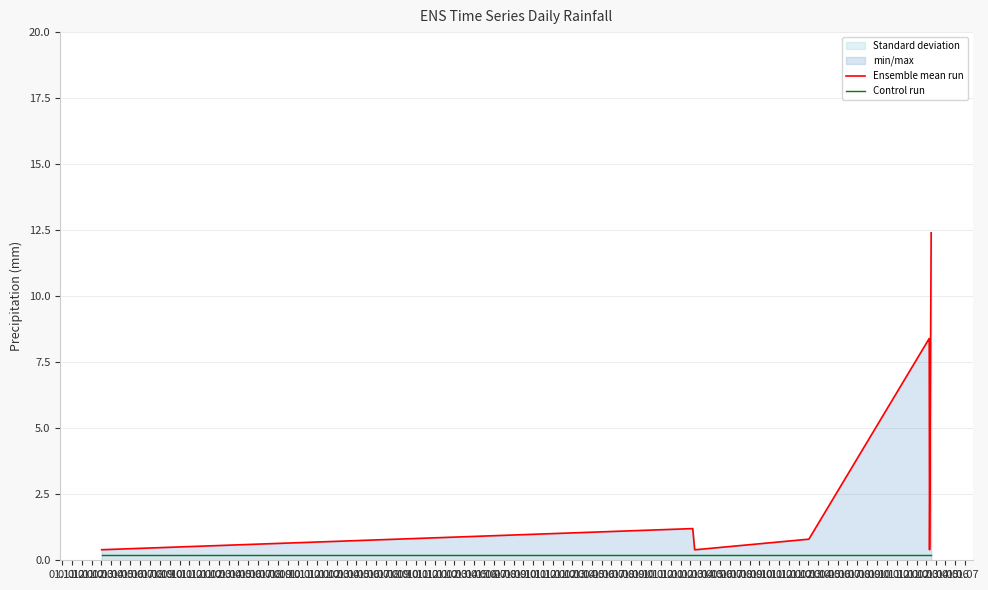

What is the maximum value shown in the chart?

12.4